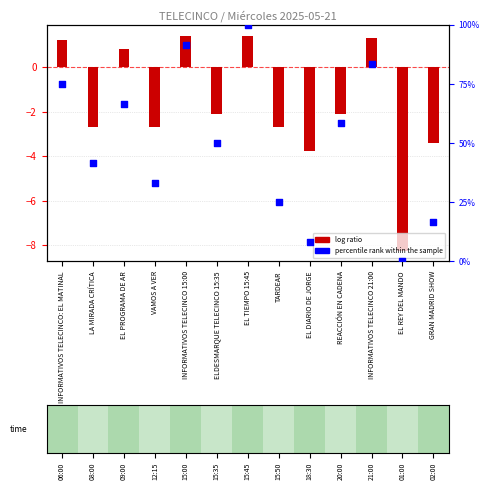

What are all the series names shown in the legend?

log ratio, percentile rank within the sample